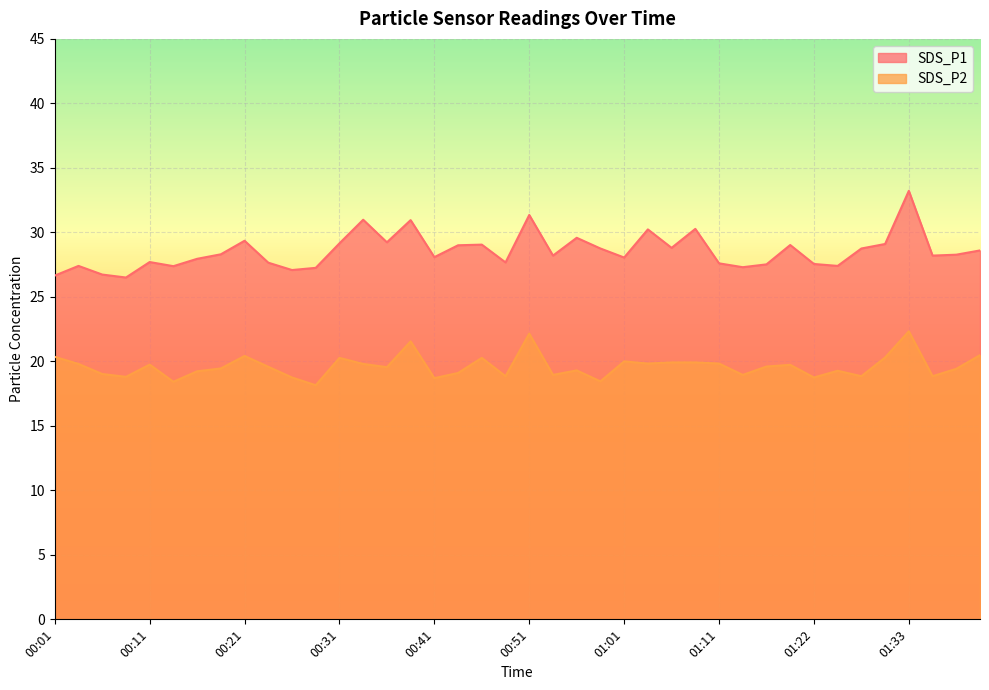

How many lines are shown in the chart?

2